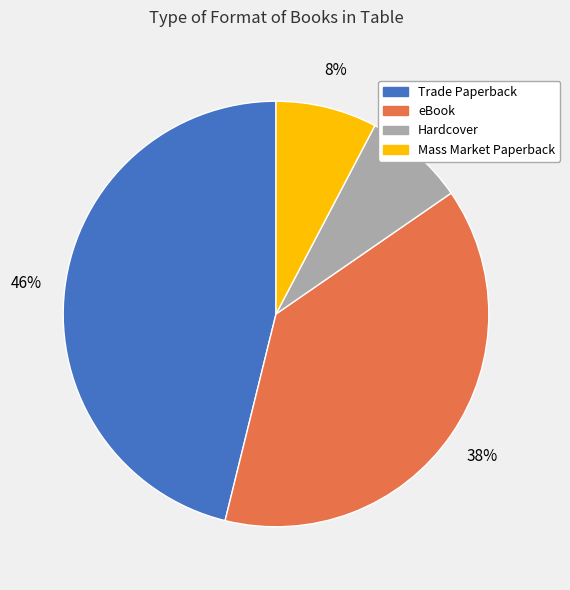

Does any single category account for the majority?

No